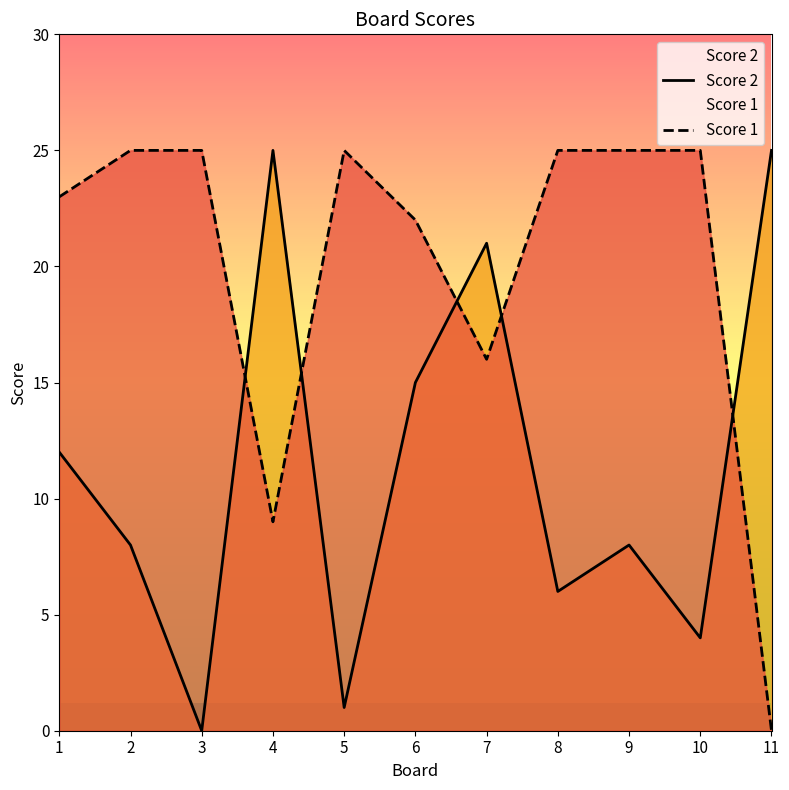

Which series changed the most between 3 and 11?

Score 2